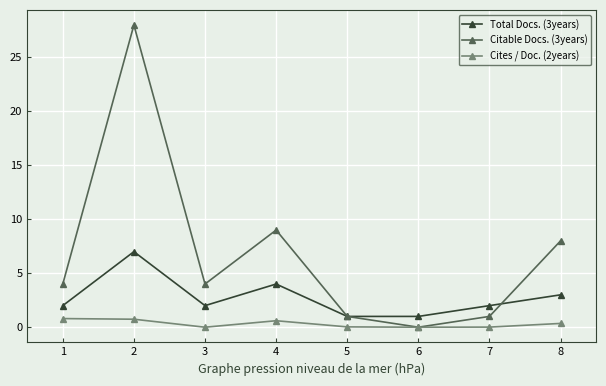

How many lines are shown in the chart?

3